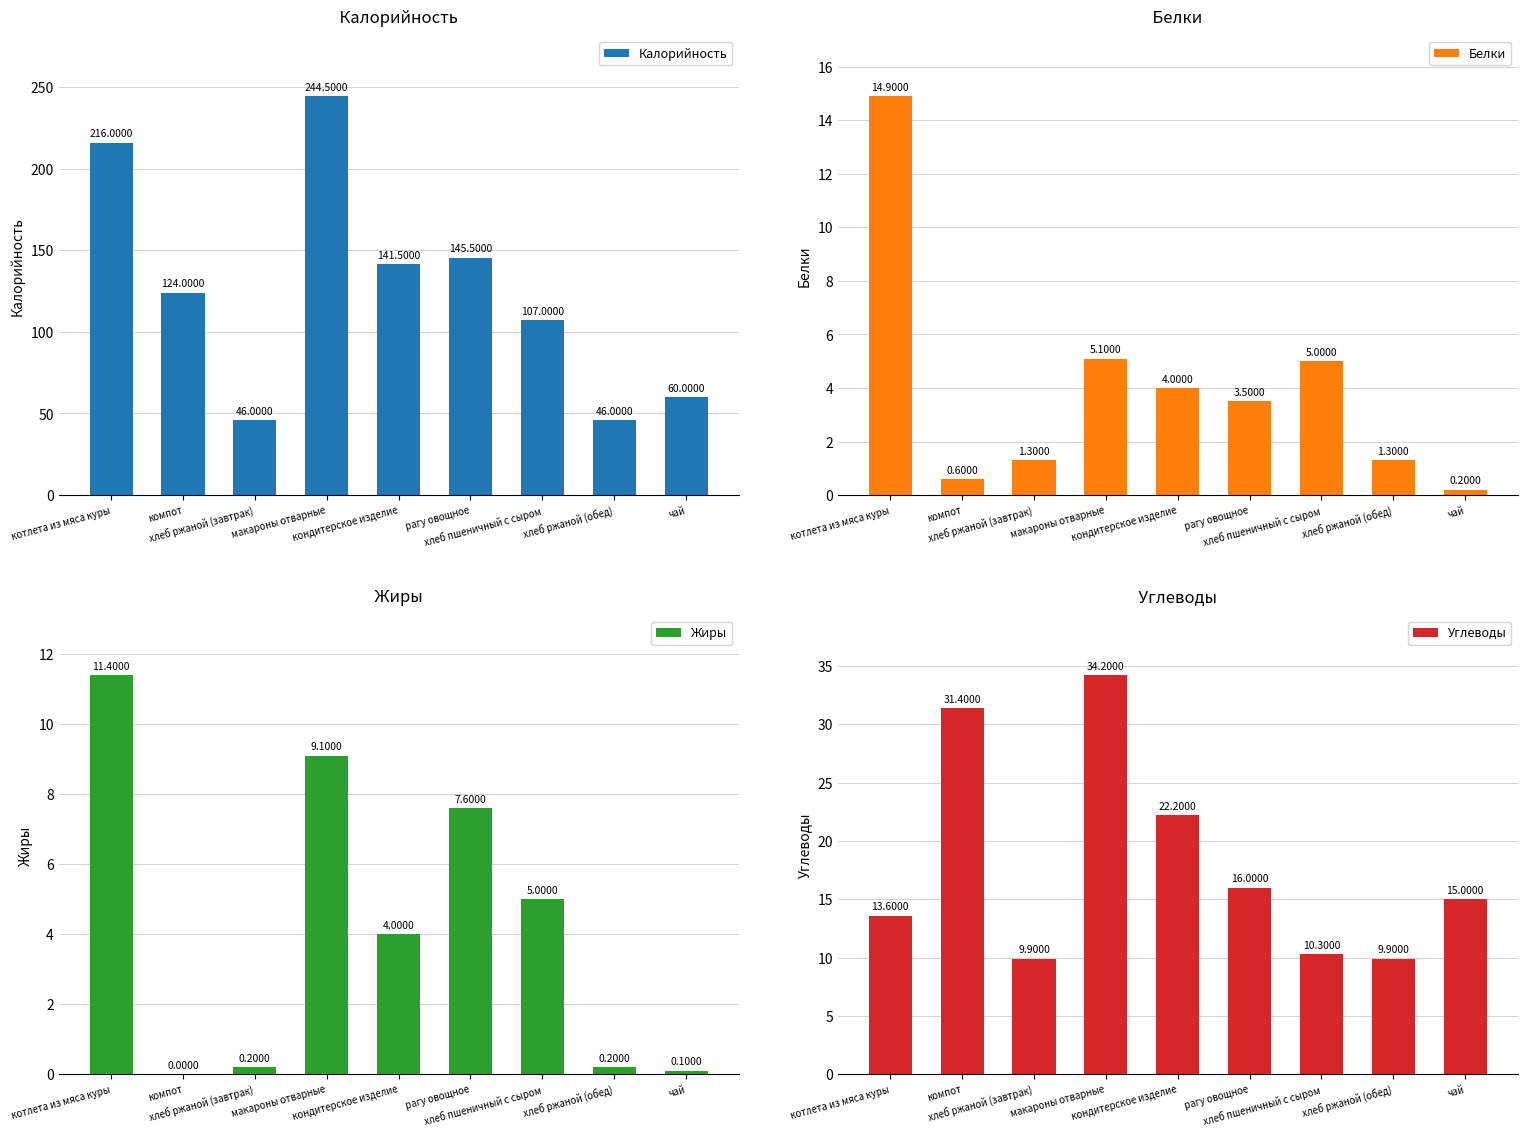

Where is Углеводы nearest to the value 22?

кондитерское изделие